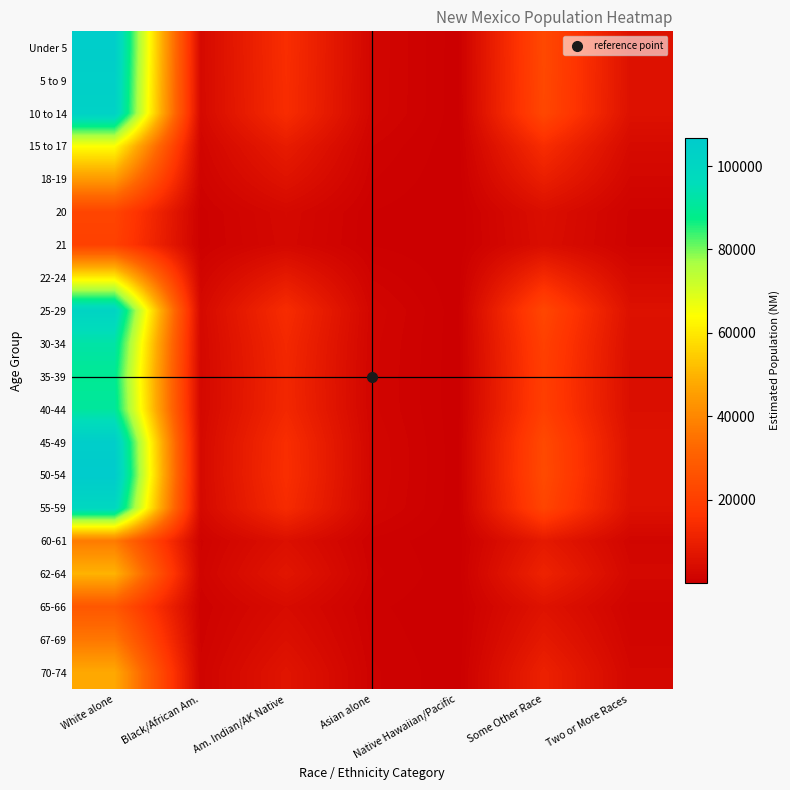

Reading left to right, what are all the values shown in this chart?

Under 5: White alone=105175.1	Black/African Am.=3178.7	Am. Indian/AK Native=14434.6	Asian alone=2107.3	Native Hawaiian/Pacific=135.2	Some Other Race=23046.7	Two or More Races=5753.0
5 to 9: White alone=103961.5	Black/African Am.=3142.0	Am. Indian/AK Native=14268.0	Asian alone=2083.0	Native Hawaiian/Pacific=133.7	Some Other Race=22780.7	Two or More Races=5686.6
10 to 14: White alone=102788.4	Black/African Am.=3106.6	Am. Indian/AK Native=14107.1	Asian alone=2059.5	Native Hawaiian/Pacific=132.1	Some Other Race=22523.7	Two or More Races=5622.5
15 to 17: White alone=64340.8	Black/African Am.=1944.6	Am. Indian/AK Native=8830.4	Asian alone=1289.1	Native Hawaiian/Pacific=82.7	Some Other Race=14098.8	Two or More Races=3519.4
18-19: White alone=44374.5	Black/African Am.=1341.1	Am. Indian/AK Native=6090.1	Asian alone=889.1	Native Hawaiian/Pacific=57.0	Some Other Race=9723.6	Two or More Races=2427.3
20: White alone=21716.1	Black/African Am.=656.3	Am. Indian/AK Native=2980.4	Asian alone=435.1	Native Hawaiian/Pacific=27.9	Some Other Race=4758.6	Two or More Races=1187.9
21: White alone=20484.3	Black/African Am.=619.1	Am. Indian/AK Native=2811.3	Asian alone=410.4	Native Hawaiian/Pacific=26.3	Some Other Race=4488.6	Two or More Races=1120.5
22-24: White alone=61080.7	Black/African Am.=1846.0	Am. Indian/AK Native=8382.9	Asian alone=1223.8	Native Hawaiian/Pacific=78.5	Some Other Race=13384.4	Two or More Races=3341.1
25-29: White alone=101328.1	Black/African Am.=3062.4	Am. Indian/AK Native=13906.6	Asian alone=2030.2	Native Hawaiian/Pacific=130.3	Some Other Race=22203.7	Two or More Races=5542.6
30-34: White alone=92542.3	Black/African Am.=2796.9	Am. Indian/AK Native=12700.8	Asian alone=1854.2	Native Hawaiian/Pacific=119.0	Some Other Race=20278.5	Two or More Races=5062.0
35-39: White alone=89449.0	Black/African Am.=2703.4	Am. Indian/AK Native=12276.3	Asian alone=1792.2	Native Hawaiian/Pacific=115.0	Some Other Race=19600.7	Two or More Races=4892.8
40-44: White alone=90839.7	Black/African Am.=2745.4	Am. Indian/AK Native=12467.2	Asian alone=1820.1	Native Hawaiian/Pacific=116.8	Some Other Race=19905.4	Two or More Races=4968.9
45-49: White alone=105072.1	Black/African Am.=3175.6	Am. Indian/AK Native=14420.5	Asian alone=2105.2	Native Hawaiian/Pacific=135.1	Some Other Race=23024.1	Two or More Races=5747.4
50-54: White alone=106763.1	Black/African Am.=3226.7	Am. Indian/AK Native=14652.6	Asian alone=2139.1	Native Hawaiian/Pacific=137.3	Some Other Race=23394.6	Two or More Races=5839.9
55-59: White alone=99239.6	Black/African Am.=2999.3	Am. Indian/AK Native=13620.0	Asian alone=1988.3	Native Hawaiian/Pacific=127.6	Some Other Race=21746.0	Two or More Races=5428.3
60-61: White alone=37170.1	Black/African Am.=1123.4	Am. Indian/AK Native=5101.4	Asian alone=744.7	Native Hawaiian/Pacific=47.8	Some Other Race=8145.0	Two or More Races=2033.2
62-64: White alone=49982.1	Black/African Am.=1510.6	Am. Indian/AK Native=6859.7	Asian alone=1001.4	Native Hawaiian/Pacific=64.3	Some Other Race=10952.4	Two or More Races=2734.0
65-66: White alone=27509.4	Black/African Am.=831.4	Am. Indian/AK Native=3775.5	Asian alone=551.2	Native Hawaiian/Pacific=35.4	Some Other Race=6028.0	Two or More Races=1504.8
67-69: White alone=36249.6	Black/African Am.=1095.6	Am. Indian/AK Native=4975.0	Asian alone=726.3	Native Hawaiian/Pacific=46.6	Some Other Race=7943.2	Two or More Races=1982.8
70-74: White alone=47809.4	Black/African Am.=1444.9	Am. Indian/AK Native=6561.5	Asian alone=957.9	Native Hawaiian/Pacific=61.5	Some Other Race=10476.3	Two or More Races=2615.1